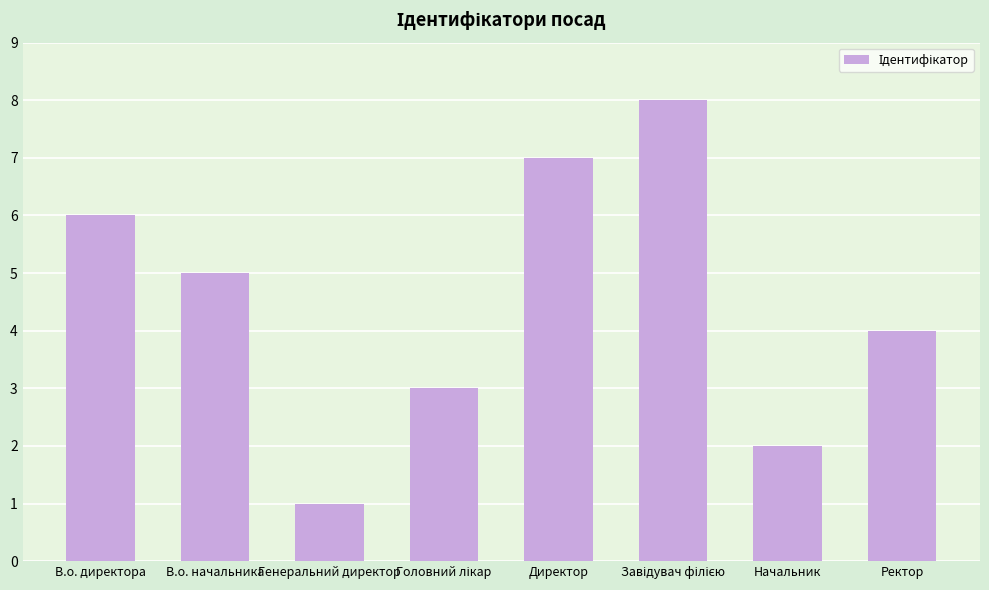

What is the difference between the maximum and minimum values?

7